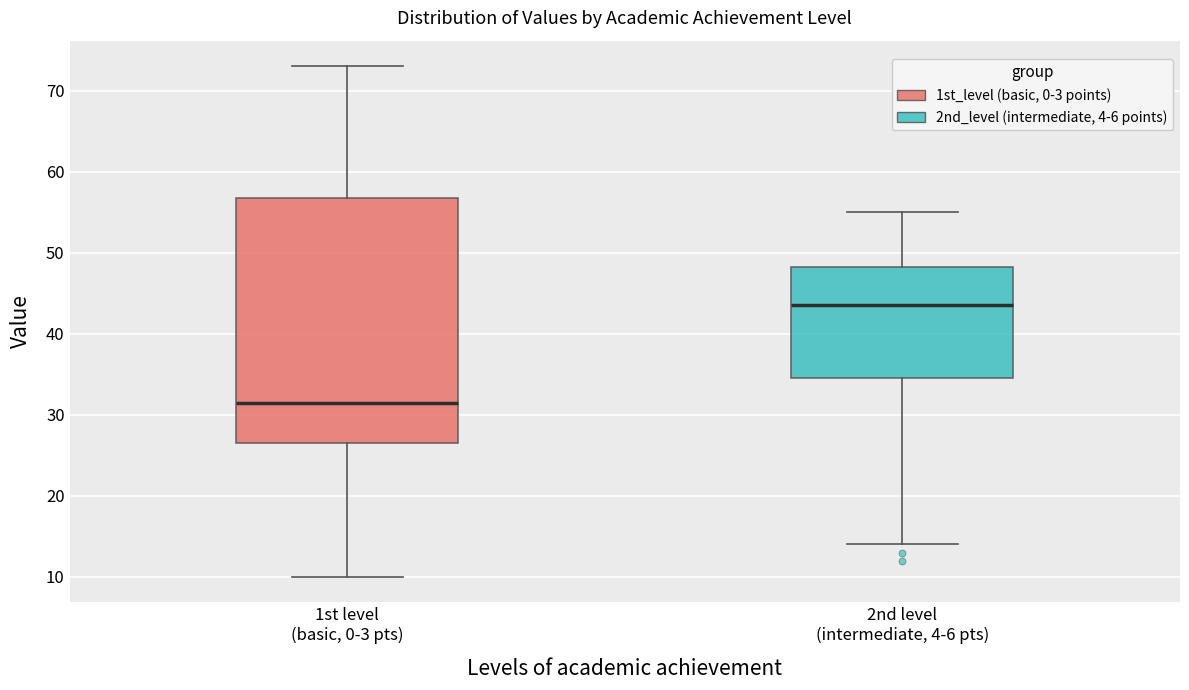

Which box's median line is the highest?

2nd level (intermediate, 4-6 pts)